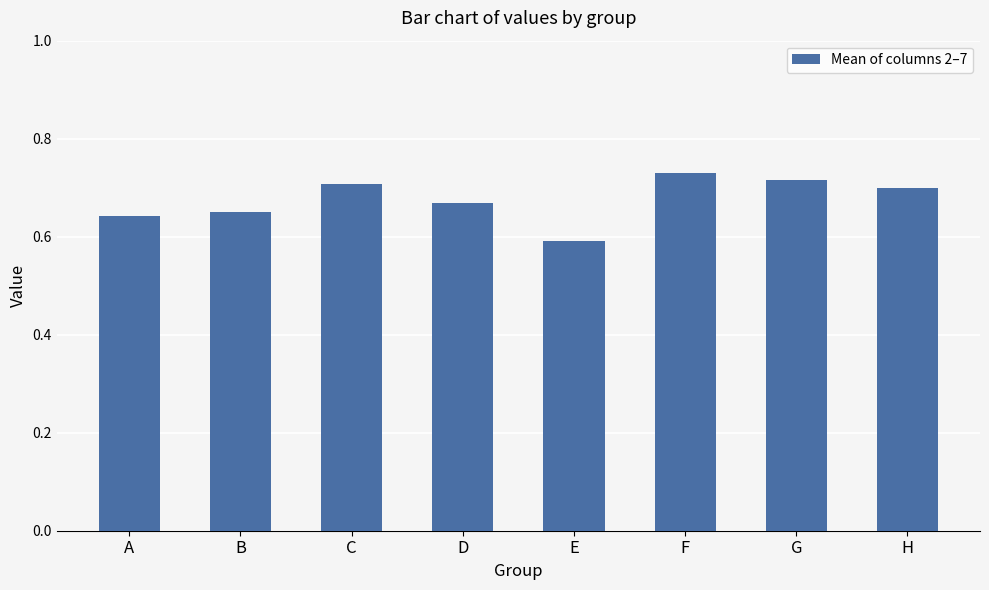

What is the difference between the second highest and minimum values?

0.1